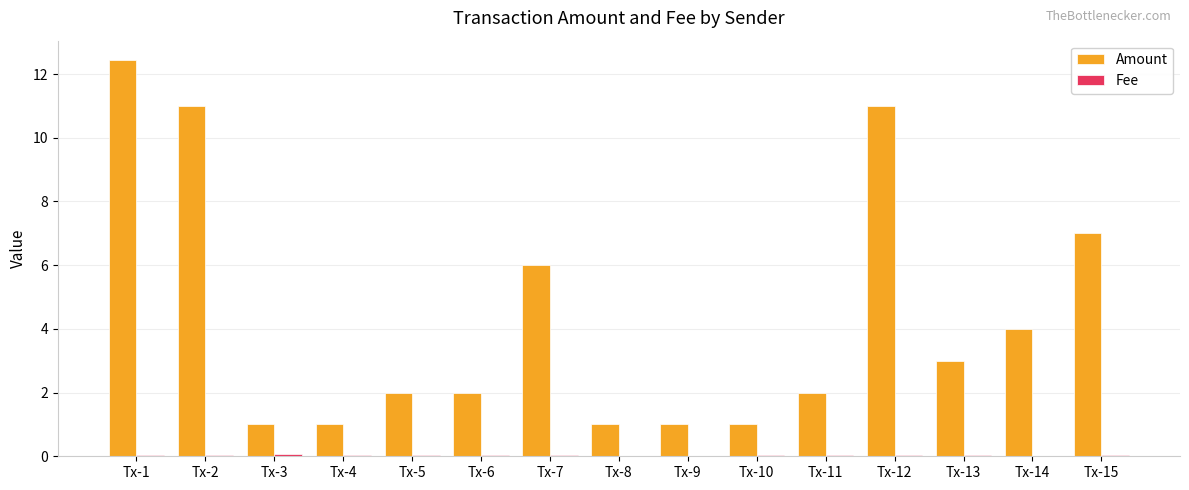

Which series has the largest total across all categories?

Amount